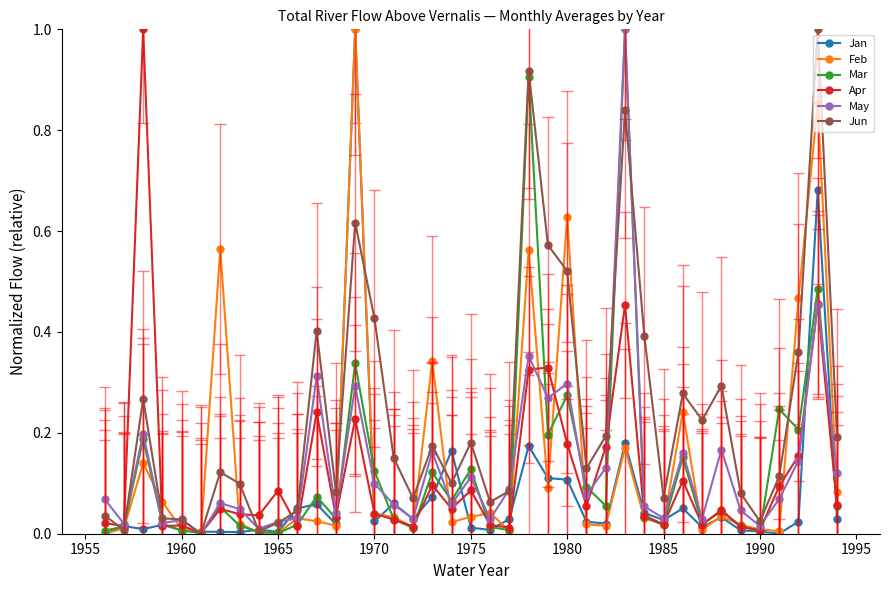

What is the difference between the second highest and second lowest values in the Feb series?

0.9